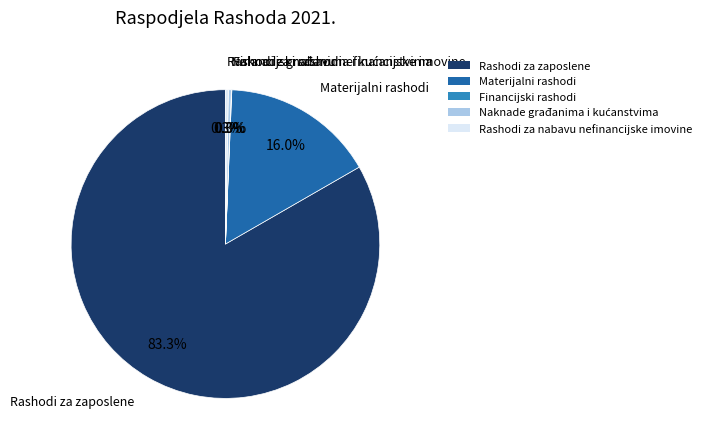

Which has a higher value, Rashodi za nabavu nefinancijske imovine or Materijalni rashodi?

Materijalni rashodi